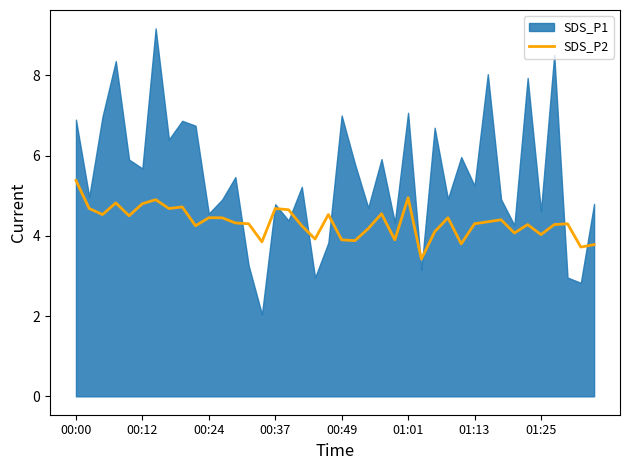

What is the minimum value for SDS_P2?

3.4